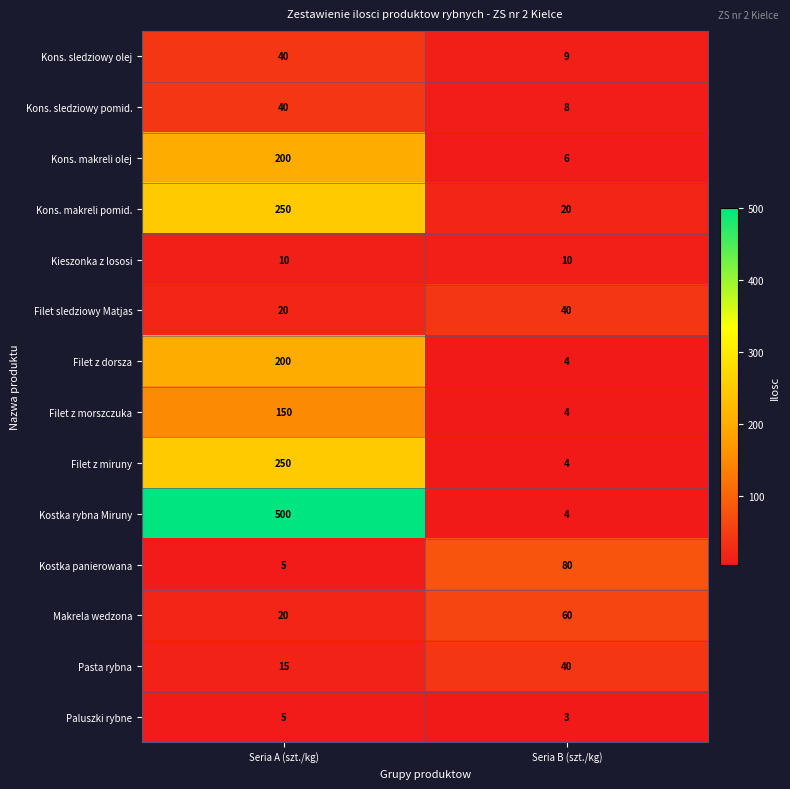

Reading left to right, list all the values displayed in this chart.

Kons. sledziowy olej: 40	9
Kons. sledziowy pomid.: 40	8
Kons. makreli olej: 200	6
Kons. makreli pomid.: 250	20
Kieszonka z lososi: 10	10
Filet sledziowy Matjas: 20	40
Filet z dorsza: 200	4
Filet z morszczuka: 150	4
Filet z miruny: 250	4
Kostka rybna Miruny: 500	4
Kostka panierowana: 5	80
Makrela wedzona: 20	60
Pasta rybna: 15	40
Paluszki rybne: 5	3